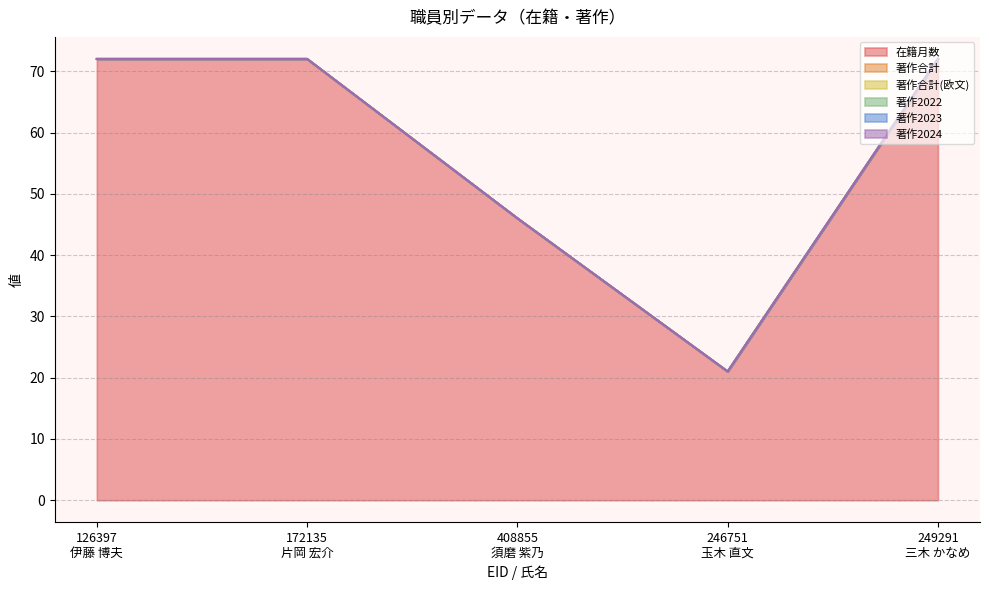

Reading right to left, list all the values displayed in this chart.

在籍月数: 249291
三木 かなめ=72	246751
玉木 直文=21	408855
須磨 紫乃=46	172135
片岡 宏介=72	126397
伊藤 博夫=72
著作合計: 249291
三木 かなめ=0	246751
玉木 直文=0	408855
須磨 紫乃=0	172135
片岡 宏介=0	126397
伊藤 博夫=0
著作合計(欧文): 249291
三木 かなめ=0	246751
玉木 直文=0	408855
須磨 紫乃=0	172135
片岡 宏介=0	126397
伊藤 博夫=0
著作2022: 249291
三木 かなめ=0	246751
玉木 直文=0	408855
須磨 紫乃=0	172135
片岡 宏介=0	126397
伊藤 博夫=0
著作2023: 249291
三木 かなめ=0	246751
玉木 直文=0	408855
須磨 紫乃=0	172135
片岡 宏介=0	126397
伊藤 博夫=0
著作2024: 249291
三木 かなめ=0	246751
玉木 直文=0	408855
須磨 紫乃=0	172135
片岡 宏介=0	126397
伊藤 博夫=0